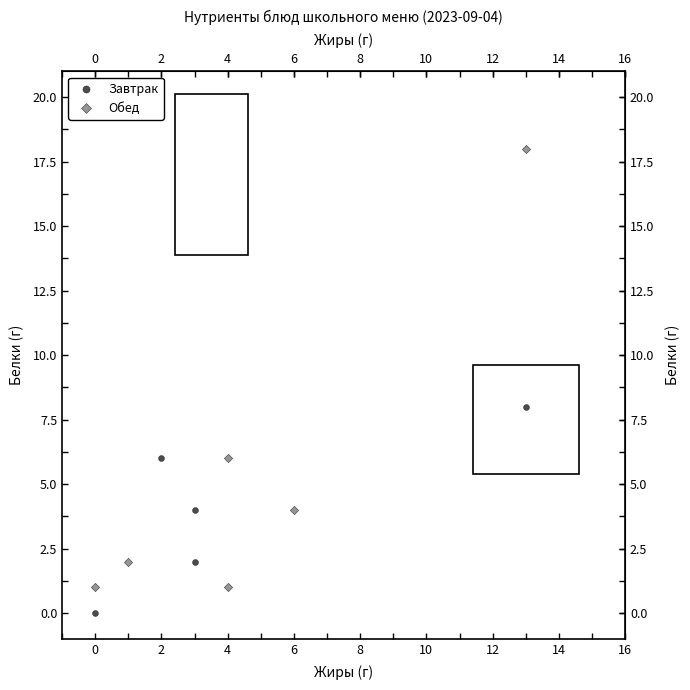

Which series reaches the minimum Y coordinate?

Завтрак